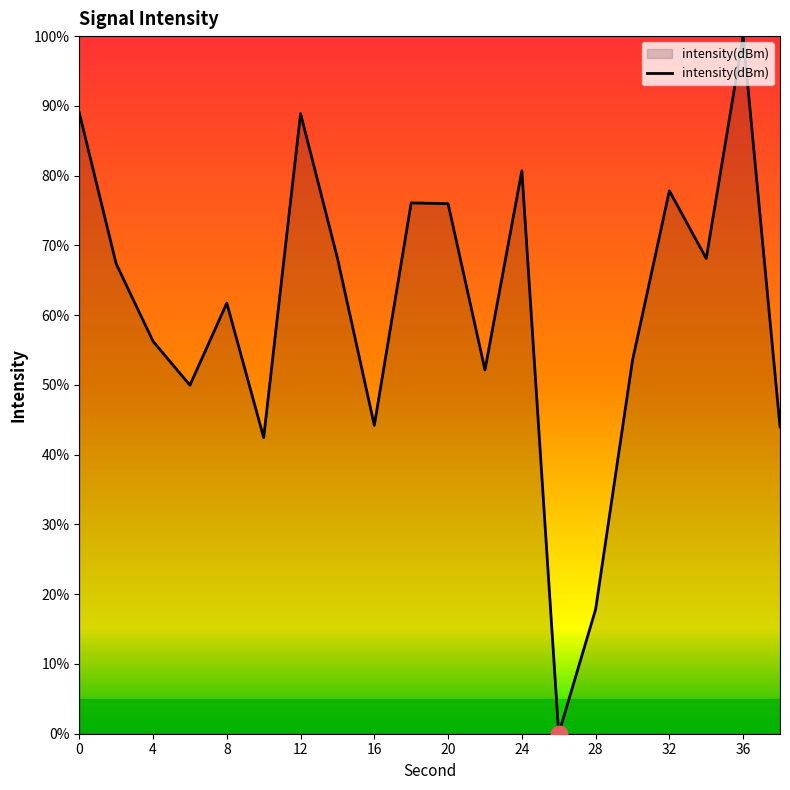

Count the number of categories in the chart.

20